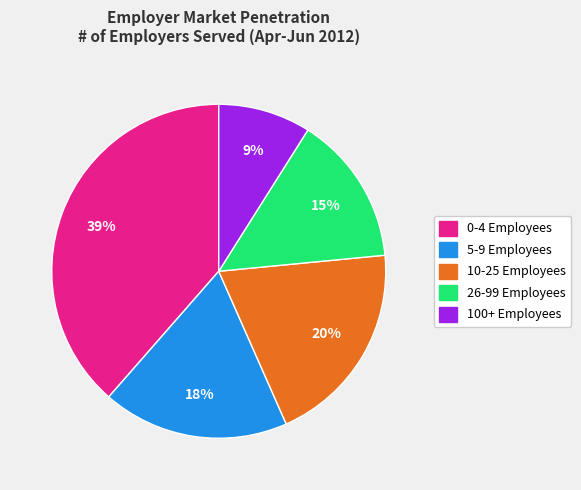

To the nearest percent, what is the difference between the largest and smallest slice percentages?

30%